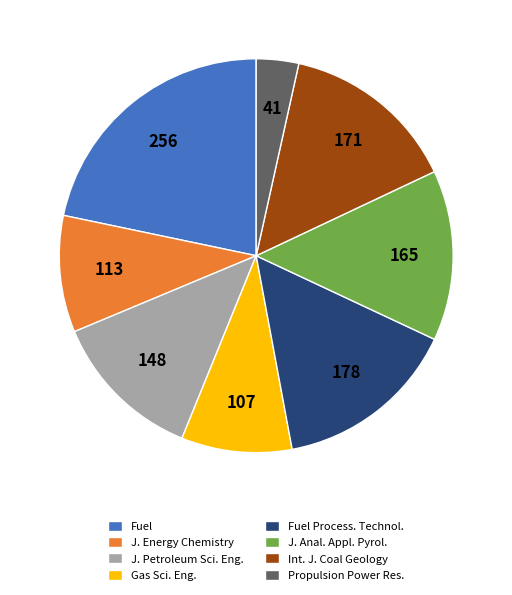

True or false: Fuel Process. Technol. accounts for 7% of the total.

False